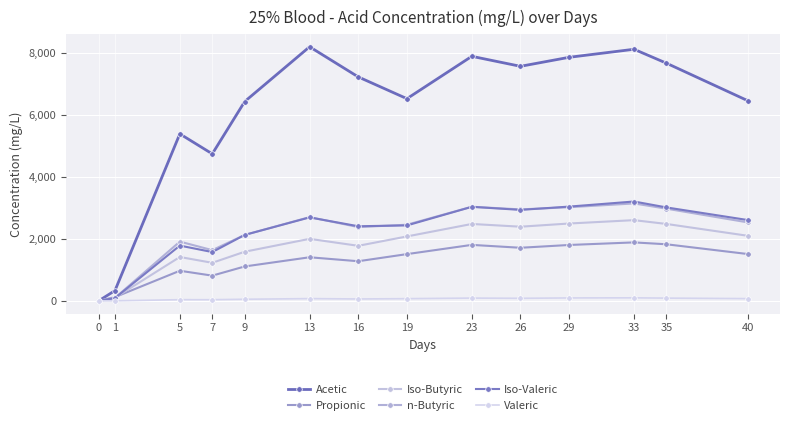

How many lines are shown in the chart?

6